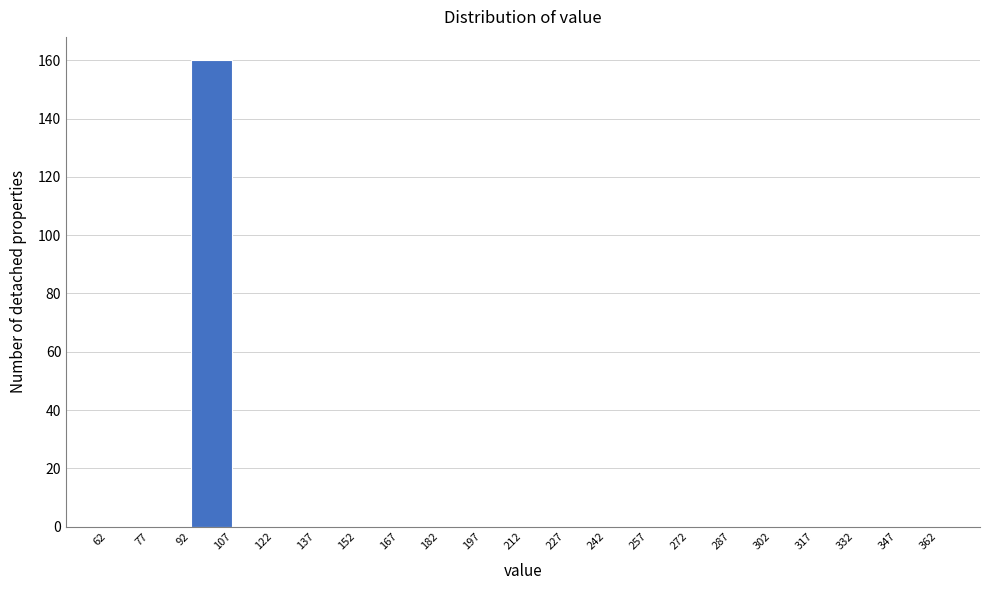

Reading left to right, transcribe this chart: for each bar, give the range it covers on the x-axis and its height. The values are not printed on the chart, so give them approximately, as read against the axis.

62 to 77: 0
77 to 92: 0
92 to 107: 160
107 to 122: 0
122 to 137: 0
137 to 152: 0
152 to 167: 0
167 to 182: 0
182 to 197: 0
197 to 212: 0
212 to 227: 0
227 to 242: 0
242 to 257: 0
257 to 272: 0
272 to 287: 0
287 to 302: 0
302 to 317: 0
317 to 332: 0
332 to 347: 0
347 to 362: 0